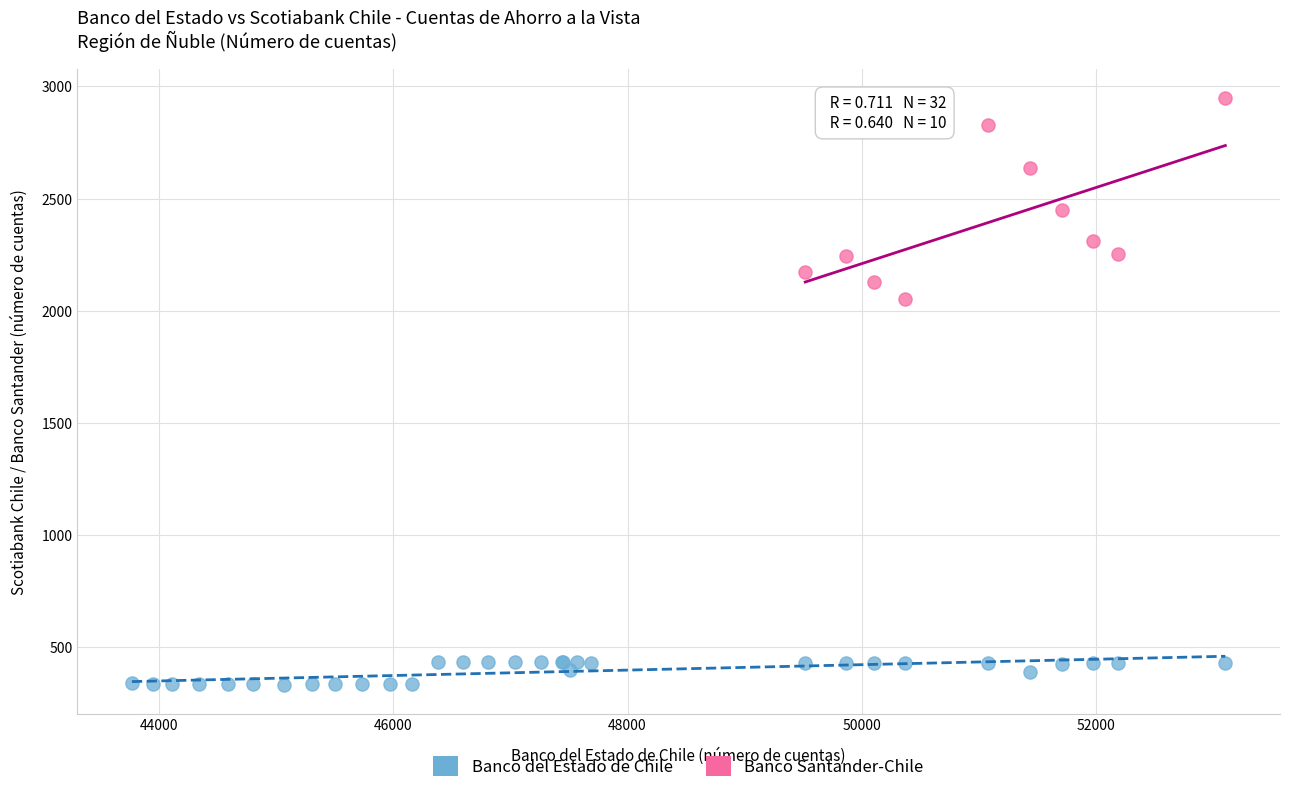

Which series contains the highest Y value?

Banco Santander-Chile